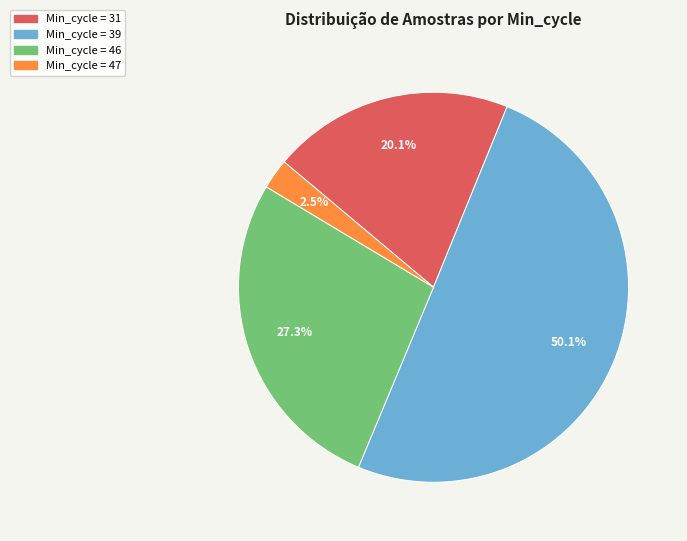

How many segments does this pie chart have?

4